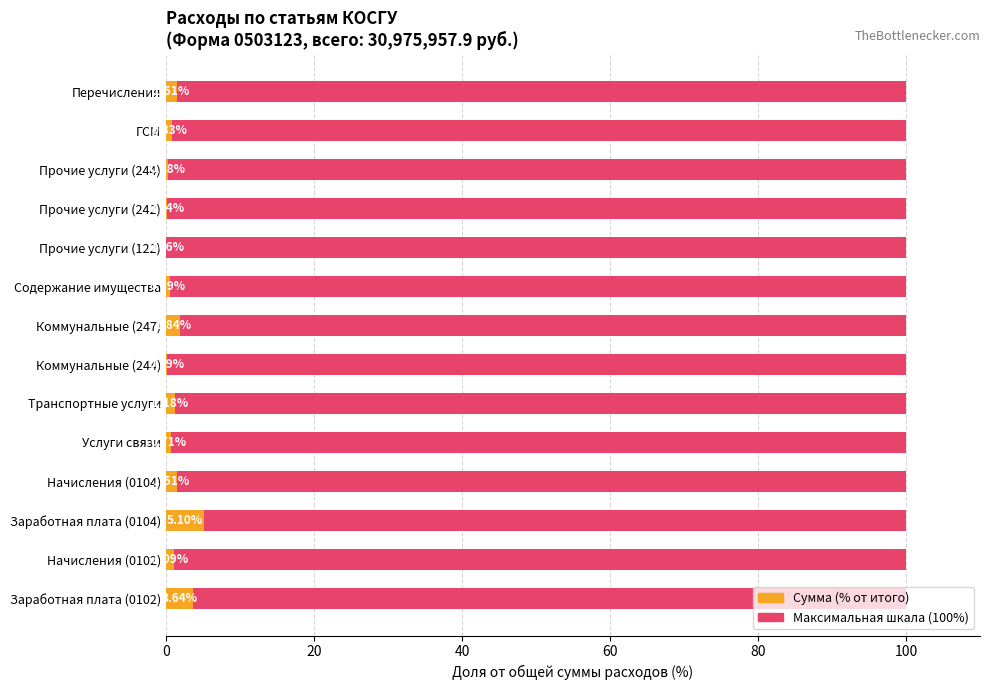

What is the greatest value displayed?

5.1